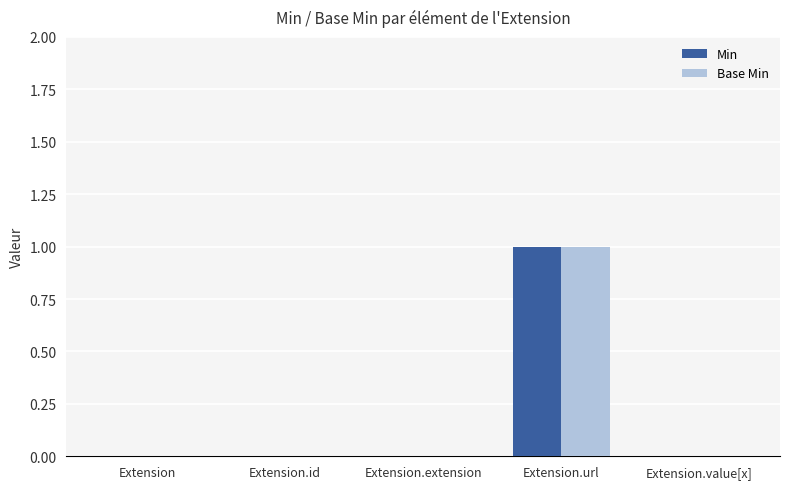

The value of Min at Extension.extension is 0. True or false?

True